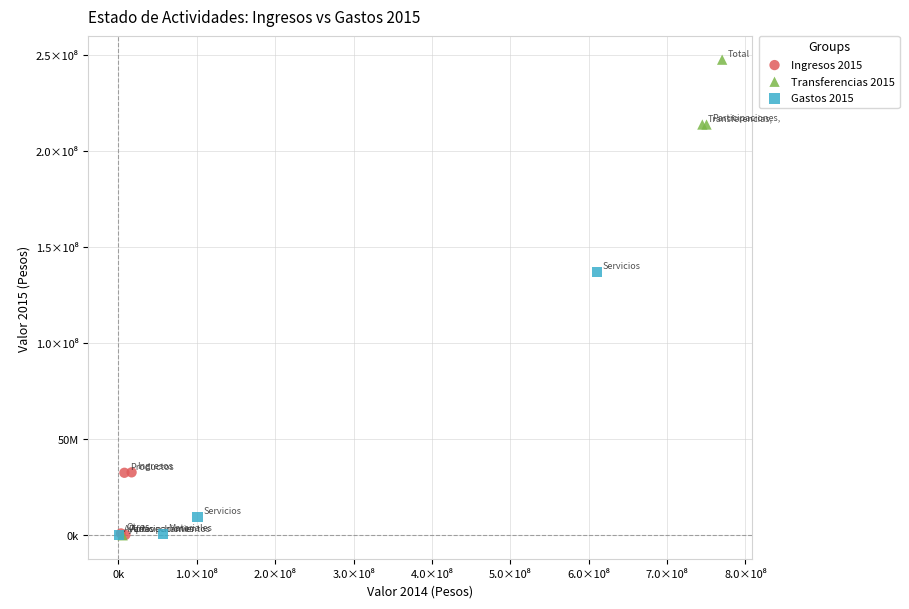

Which series contains the highest Y value?

Transferencias 2015